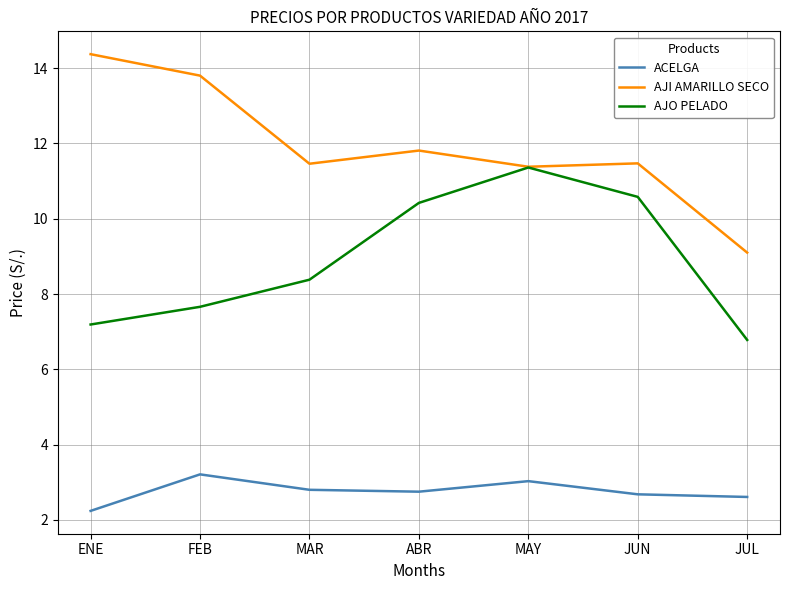

Rank the series at ENE from highest to lowest value.

AJI AMARILLO SECO, AJO PELADO, ACELGA